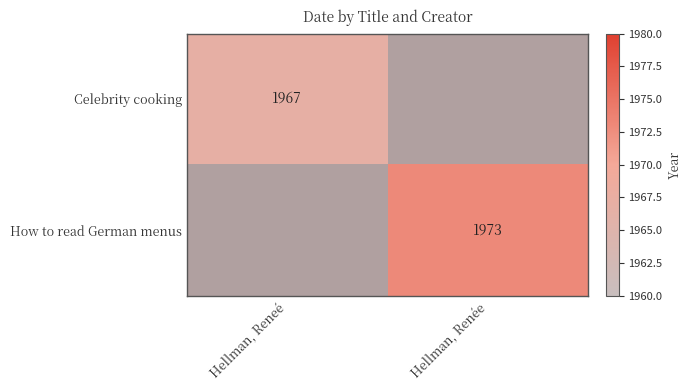

The How to read German menus series shows 1355 at Hellman, Renée. True or false?

False